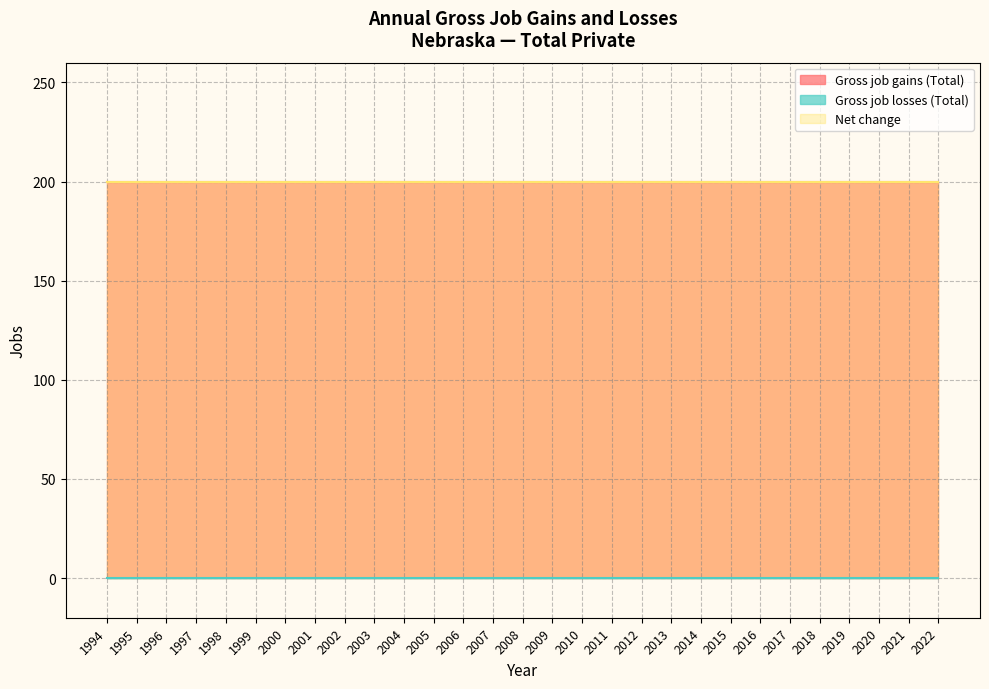

Which series has the widest spread of values?

Gross job gains (Total)